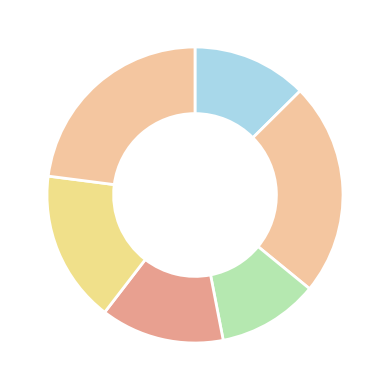

How many segments does this pie chart have?

6